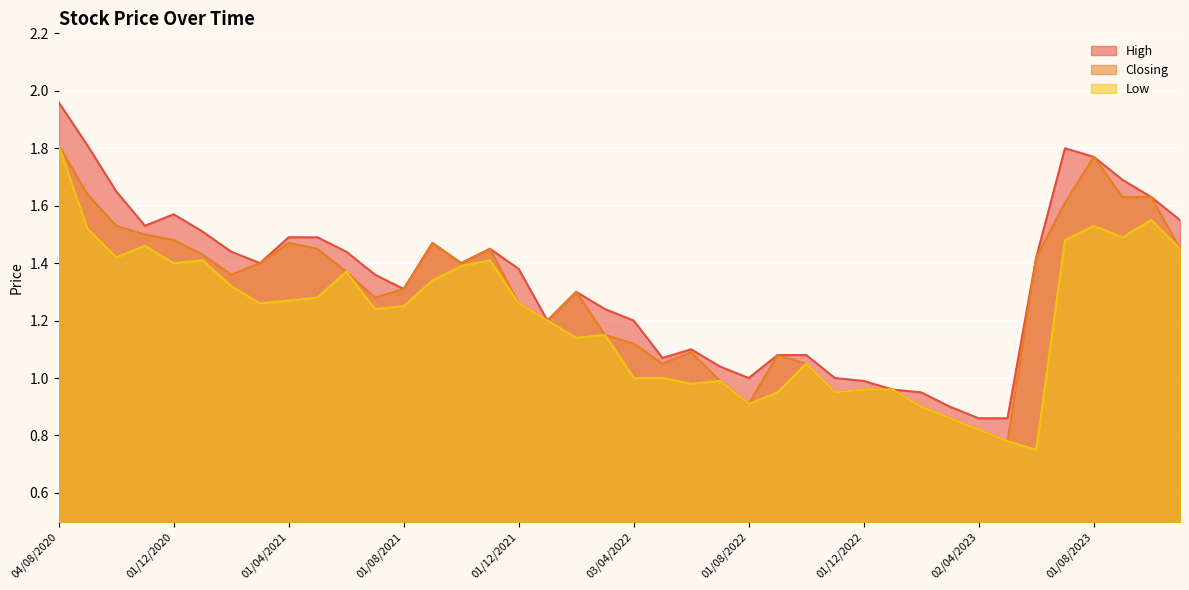

How many categories are shown in the chart?

40